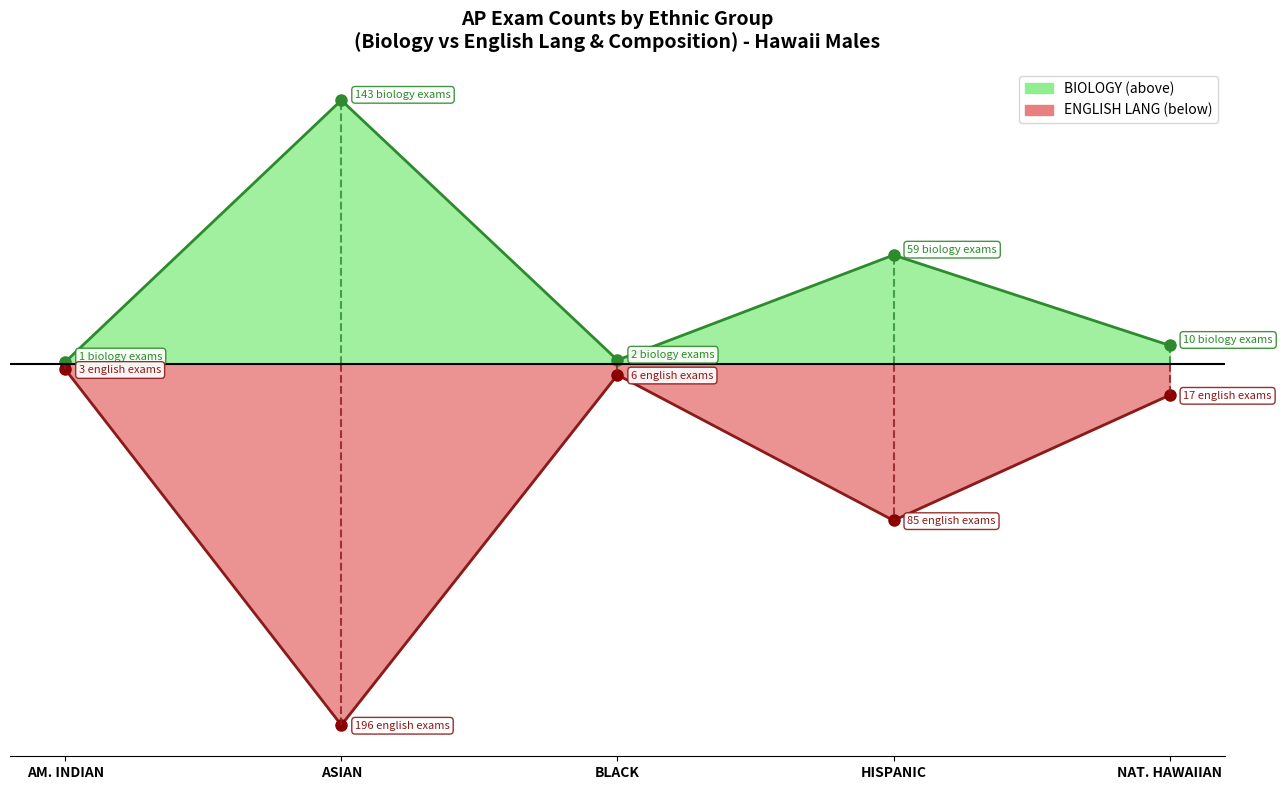

The BIOLOGY line series shows 10 at NAT. HAWAIIAN. True or false?

True